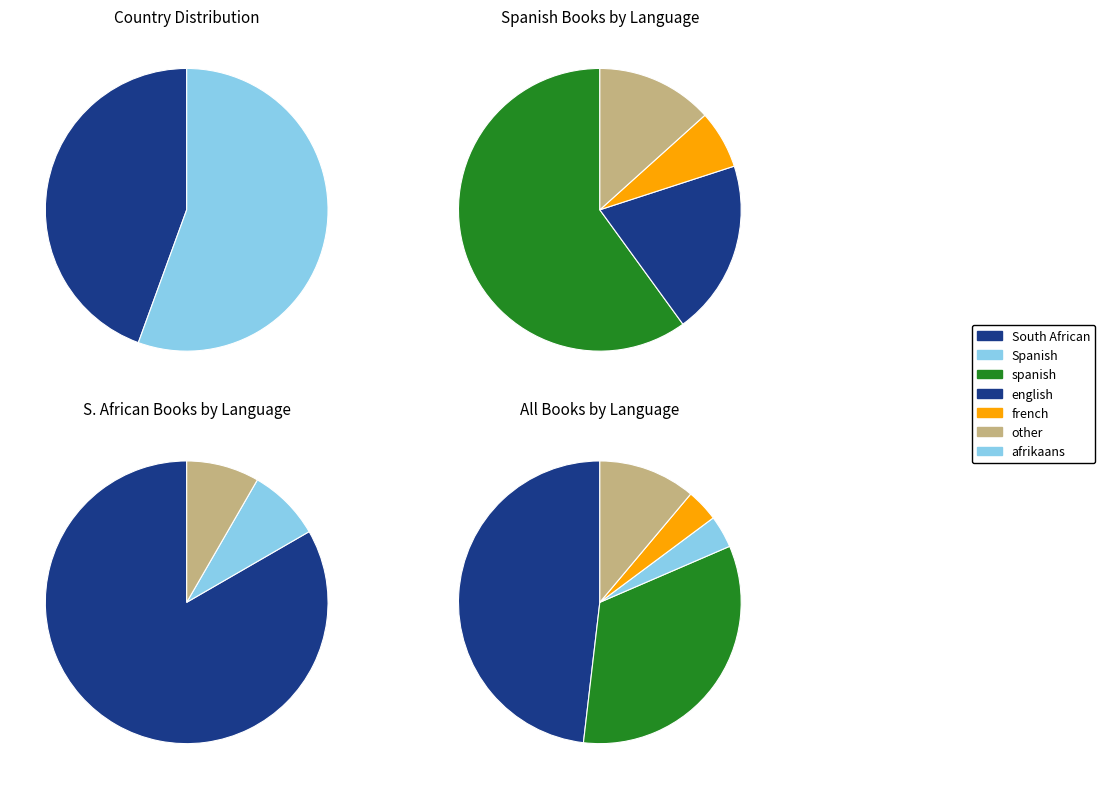

What is the ratio of the value at Spanish to the value at South African?

1.2